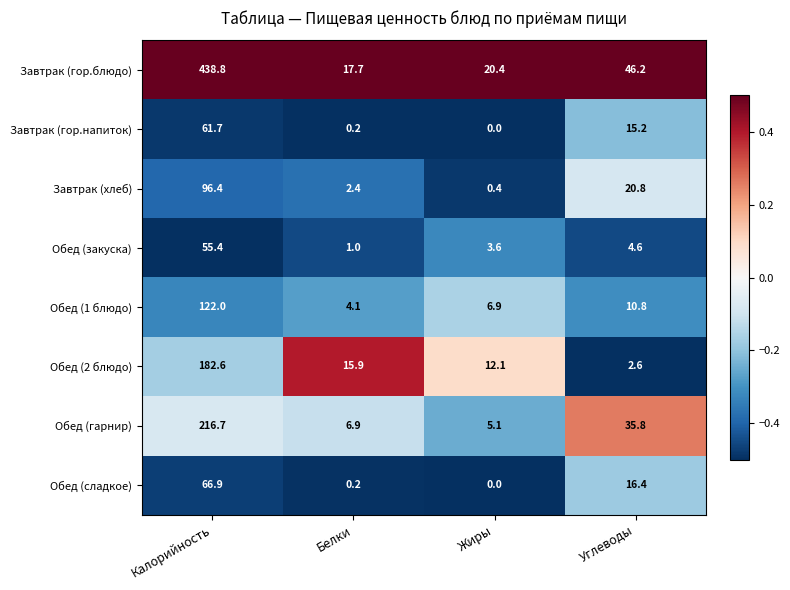

Which series has the largest range (max minus min)?

Завтрак (гор.блюдо)